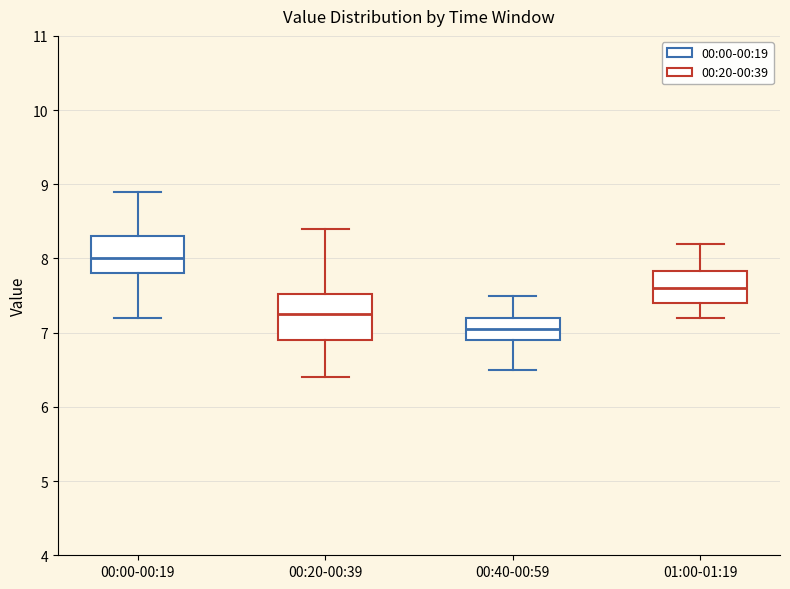

Reading left to right, transcribe this box plot: for each box, give where its median line is, the range the box spans, and where its two whiskers end, as read against the y-axis. The values are not printed on the chart, so give them approximately, as read against the axis.

00:00-00:19: median 8.0, box 7.8 to 8.3, whiskers 7.2 to 8.9
00:20-00:39: median 7.3, box 6.9 to 7.5, whiskers 6.4 to 8.4
00:40-00:59: median 7.1, box 6.9 to 7.2, whiskers 6.5 to 7.5
01:00-01:19: median 7.6, box 7.4 to 7.8, whiskers 7.2 to 8.2